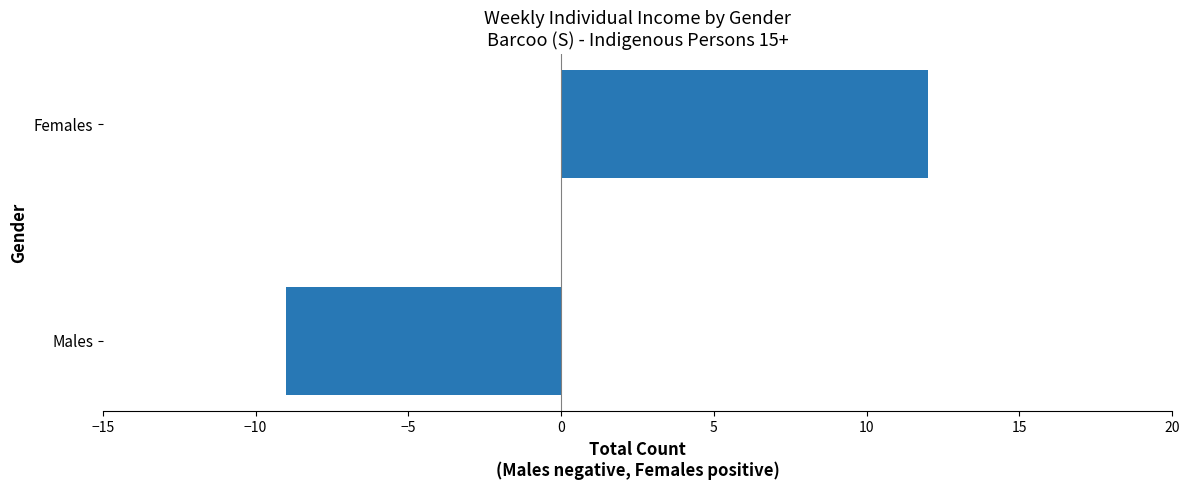

What is the sum of the values at Males and Females?

3